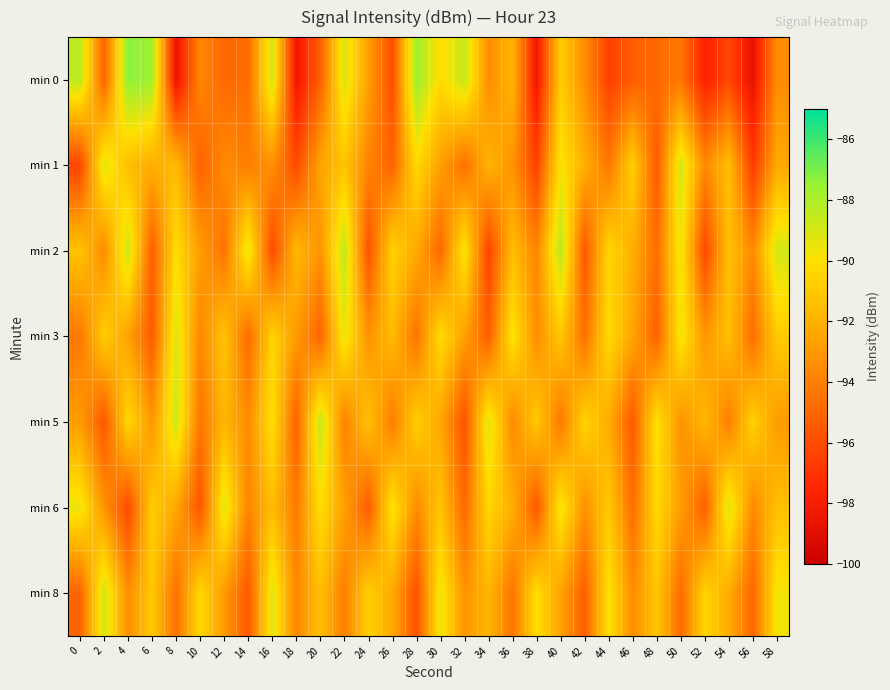

Reading left to right, transcribe all the data shown in this chart.

min 0: 0=-88.4	2=-95.1	4=-87.3	6=-87.7	8=-98.6	10=-93.7	12=-94.9	14=-94.7	16=-88.9	18=-98.4	20=-95.2	22=-89.1	24=-92.7	26=-96.0	28=-87.6	30=-90.2	32=-88.6	34=-93.5	36=-91.8	38=-98.3	40=-90.8	42=-93.4	44=-96.5	46=-95.4	48=-94.8	50=-94.3	52=-97.8	54=-96.2	56=-98.7	58=-93.5
min 1: 0=-96.3	2=-89.2	4=-91.5	6=-92.1	8=-91.6	10=-95.2	12=-93.5	14=-94.0	16=-93.3	18=-96.1	20=-92.5	22=-91.2	24=-93.8	26=-95.1	28=-90.3	30=-92.7	32=-94.6	34=-91.9	36=-93.2	38=-96.4	40=-89.8	42=-92.1	44=-94.3	46=-90.7	48=-95.5	50=-88.9	52=-93.6	54=-91.4	56=-96.7	58=-92.3
min 2: 0=-91.2	2=-93.5	4=-88.7	6=-95.3	8=-90.1	10=-92.8	12=-94.5	14=-89.3	16=-96.1	18=-91.7	20=-93.2	22=-88.4	24=-95.8	26=-90.6	28=-92.3	30=-94.9	32=-89.7	34=-96.4	36=-91.5	38=-93.8	40=-88.2	42=-95.6	44=-90.4	46=-92.1	48=-94.7	50=-89.5	52=-96.2	54=-91.3	56=-93.6	58=-88.9
min 3: 0=-94.3	2=-90.8	4=-92.6	6=-95.4	8=-89.1	10=-93.7	12=-91.2	14=-94.8	16=-90.5	18=-92.9	20=-95.1	22=-89.4	24=-93.2	26=-91.6	28=-94.5	30=-90.2	32=-92.7	34=-95.3	36=-89.8	38=-93.4	40=-91.1	42=-94.6	44=-90.3	46=-92.5	48=-95.2	50=-89.6	52=-93.1	54=-91.4	56=-94.7	58=-90.9
min 5: 0=-92.8	2=-95.6	4=-90.3	6=-93.1	8=-88.7	10=-94.4	12=-91.8	14=-93.5	16=-90.0	18=-95.2	20=-88.5	22=-93.9	24=-91.3	26=-94.1	28=-90.7	30=-92.4	32=-95.8	34=-89.2	36=-93.6	38=-91.0	40=-94.3	42=-90.5	44=-92.2	46=-95.5	48=-89.9	50=-93.3	52=-91.7	54=-94.0	56=-90.6	58=-92.9
min 6: 0=-89.5	2=-93.2	4=-96.1	6=-90.8	8=-92.4	10=-95.7	12=-89.2	14=-93.8	16=-91.5	18=-94.2	20=-90.1	22=-92.7	24=-95.4	26=-89.8	28=-93.5	30=-91.2	32=-94.9	34=-90.4	36=-92.1	38=-95.6	40=-89.6	42=-93.3	44=-91.0	46=-94.7	48=-90.3	50=-92.8	52=-95.3	54=-89.1	56=-93.6	58=-91.4
min 8: 0=-95.1	2=-88.8	4=-93.4	6=-91.0	8=-94.6	10=-90.3	12=-92.9	14=-95.5	16=-89.2	18=-93.7	20=-91.4	22=-94.0	24=-90.7	26=-92.3	28=-95.8	30=-89.5	32=-93.2	34=-91.8	36=-94.4	38=-90.1	40=-92.6	42=-95.3	44=-89.9	46=-93.5	48=-91.1	50=-94.8	52=-90.5	54=-92.2	56=-95.0	58=-89.7